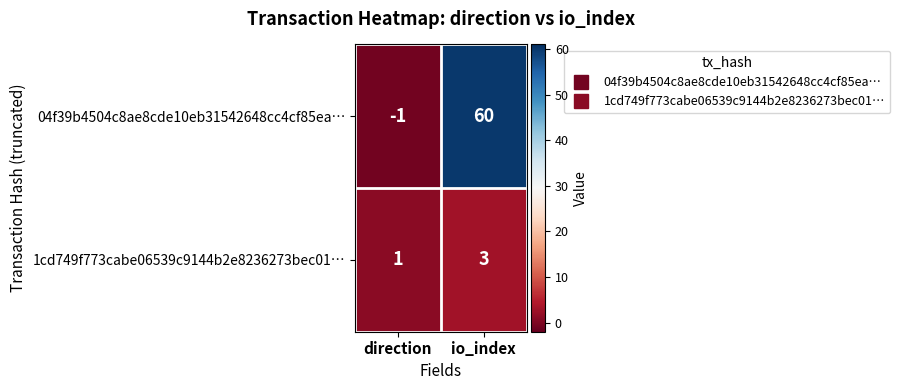

Reading right to left, transcribe all the data shown in this chart.

04f39b4504c8ae8cde10eb31542648cc4cf85ea…: 60	-1
1cd749f773cabe06539c9144b2e8236273bec01…: 3	1